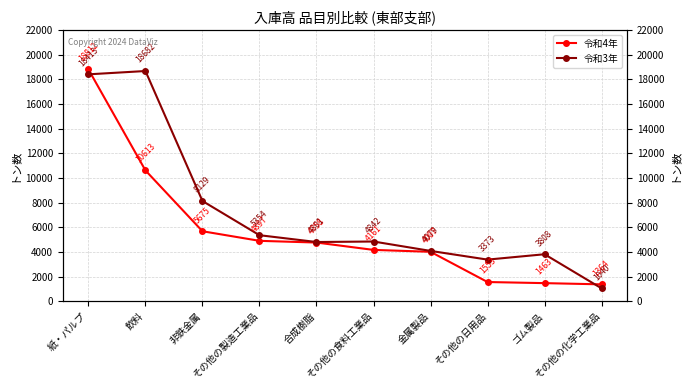

At which category is the sum across all series the highest?

紙・パルプ